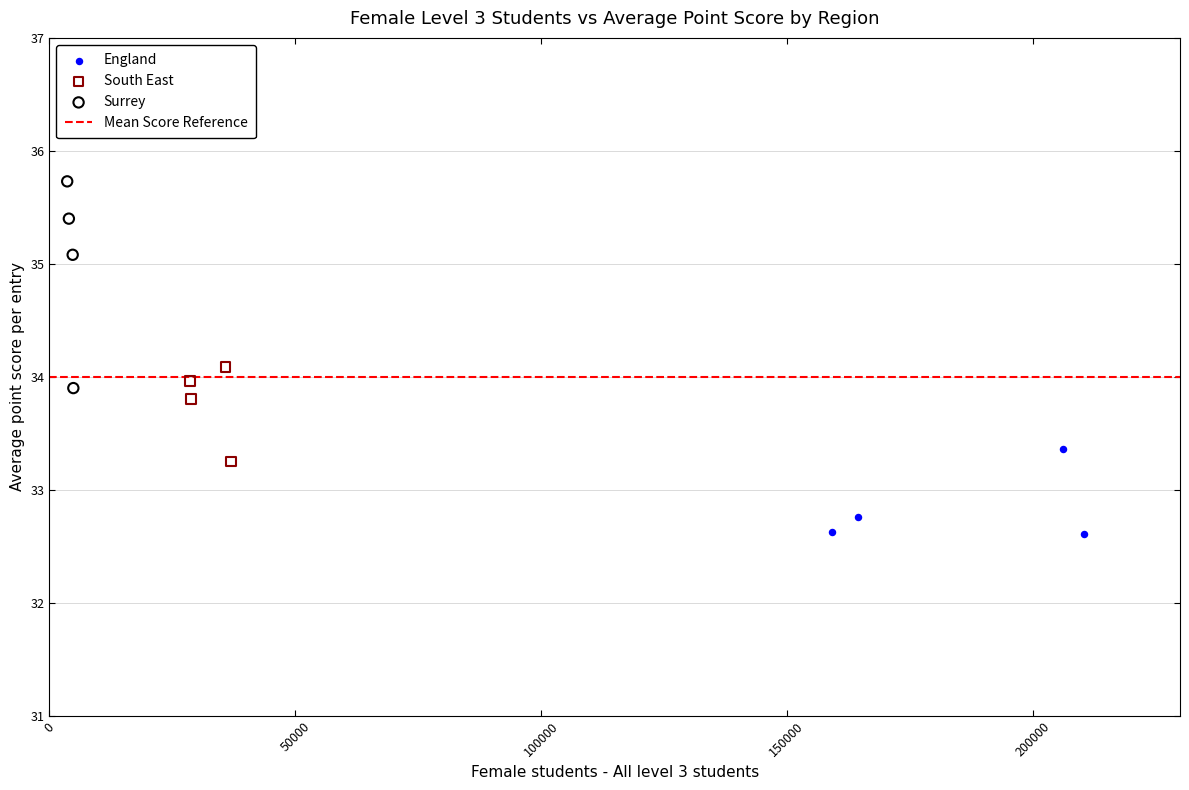

Which series contains the highest Y value?

Surrey